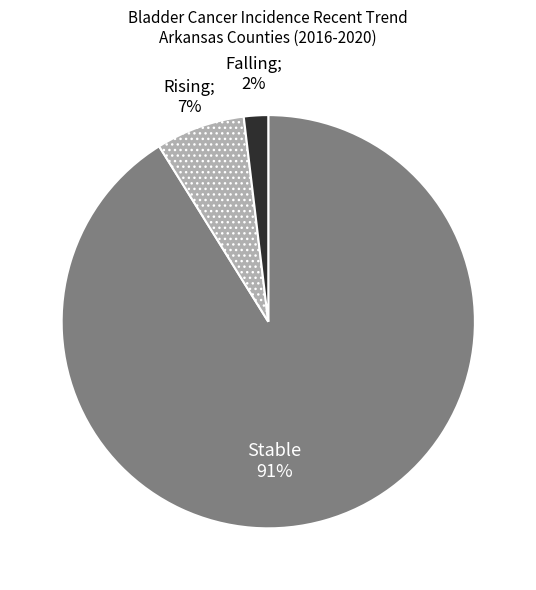

To the nearest percent, what is the average slice percentage?

33%